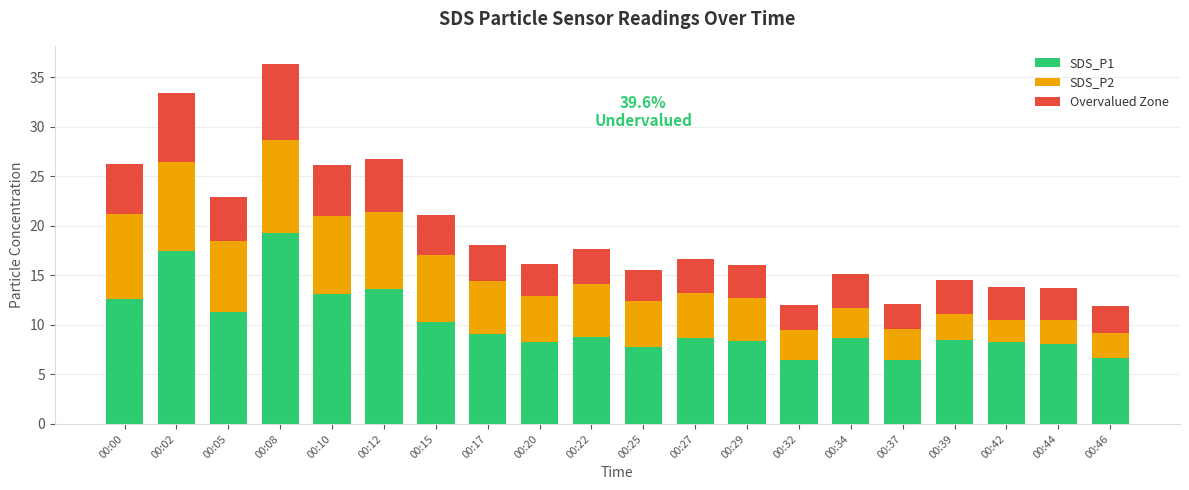

Which category has the highest value in the SDS_P1 series?

00:08